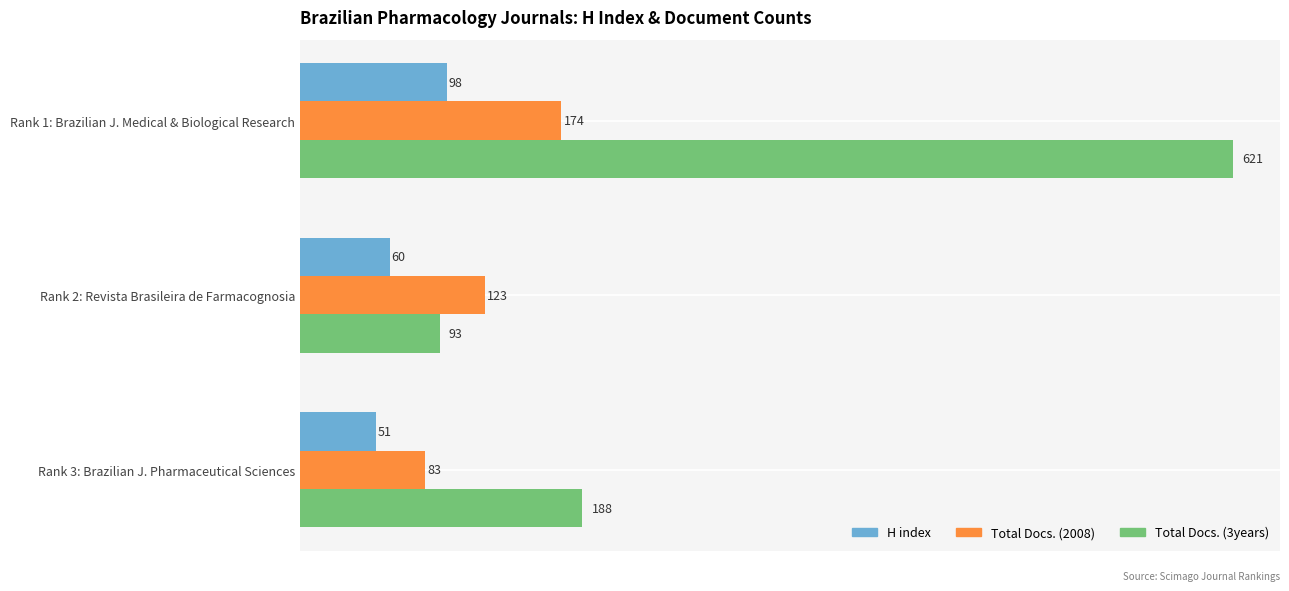

Which series has the widest spread of values?

Total Docs. (3years)